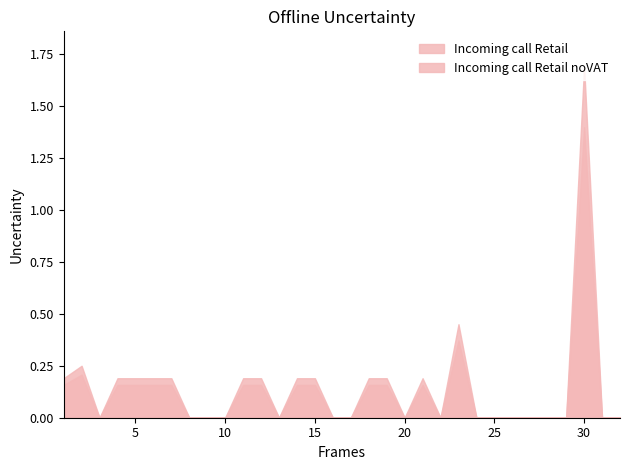

The value of Incoming call (EUR/min) Retail noVAT at 26 is 0.8. True or false?

False